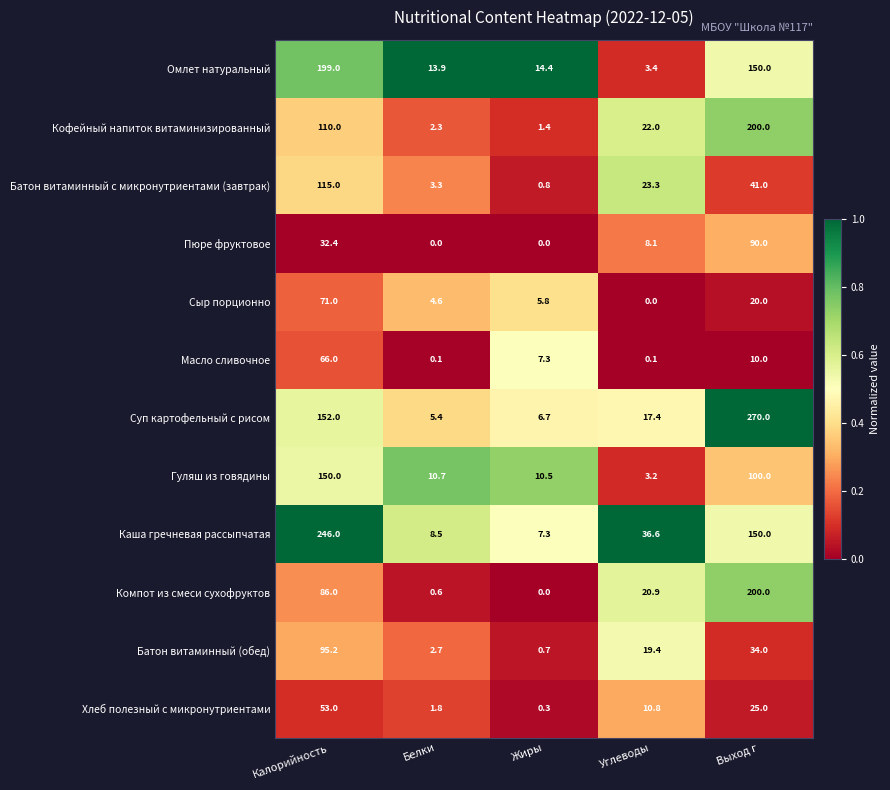

At which category is the sum across all series the highest?

Калорийность